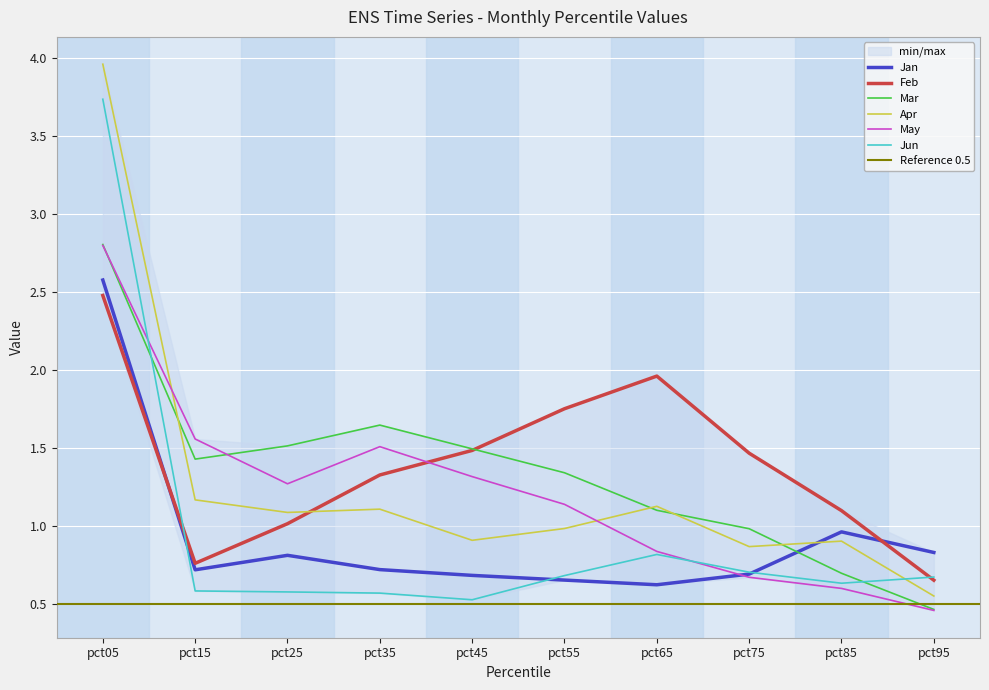

The value of May at pct05 is 2.8. True or false?

True